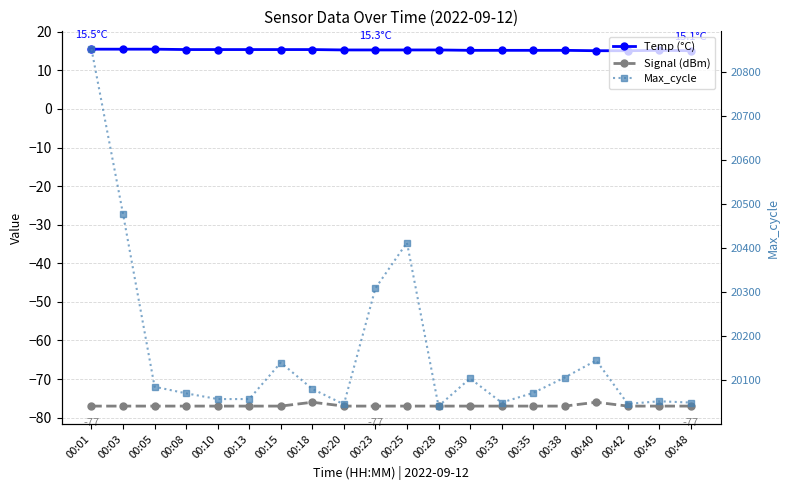

True or false: Signal (dBm) has a value of -132.2 at 00:48.

False